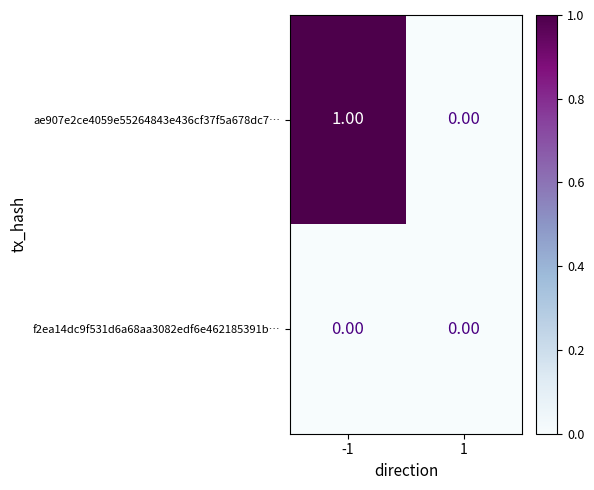

Which series has the largest total across all categories?

ae907e2ce4059e55264843e436cf37f5a678dc7…